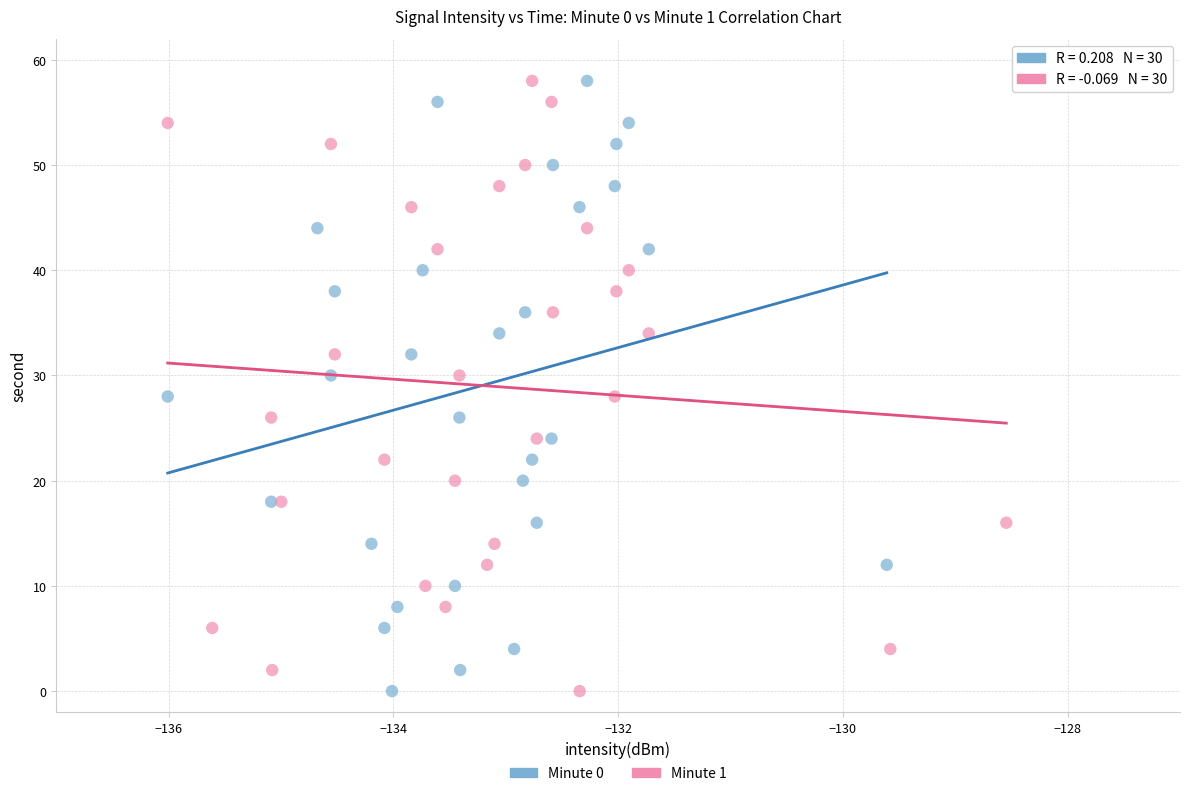

What are all the series names shown in the legend?

Minute 0, Minute 1